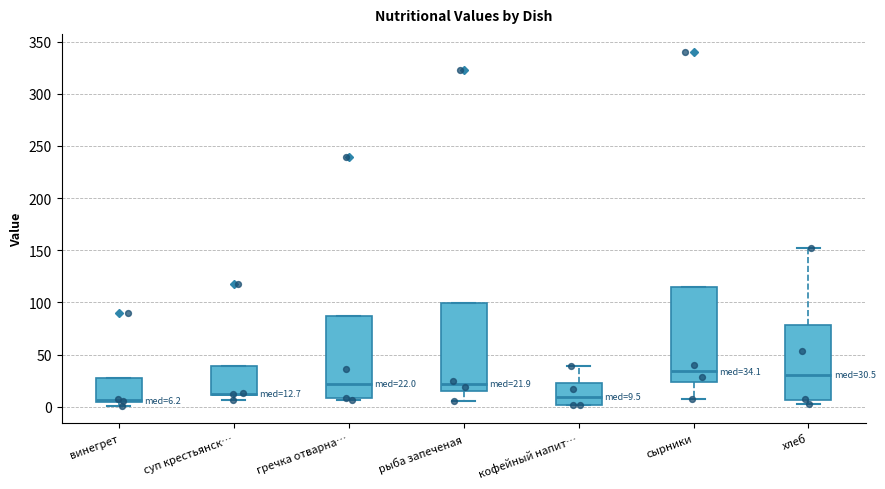

Which box is the tallest, from its lower edge to its upper edge?

сырники